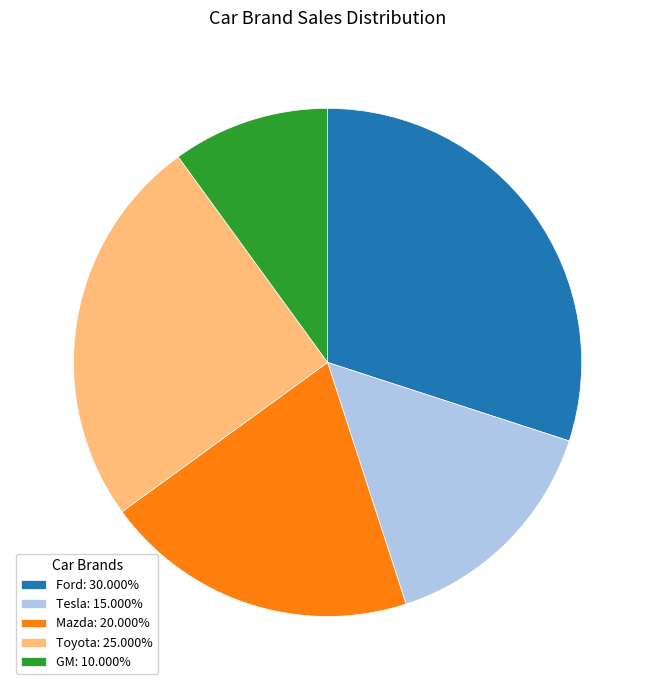

Which slice is the smallest?

GM